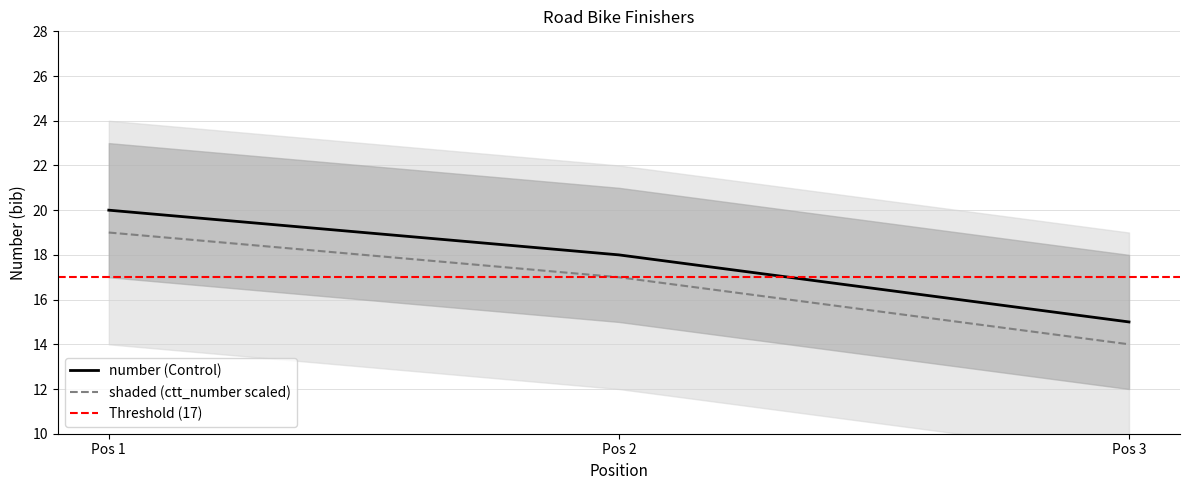

Is this an area chart (filled region under the line)?

No